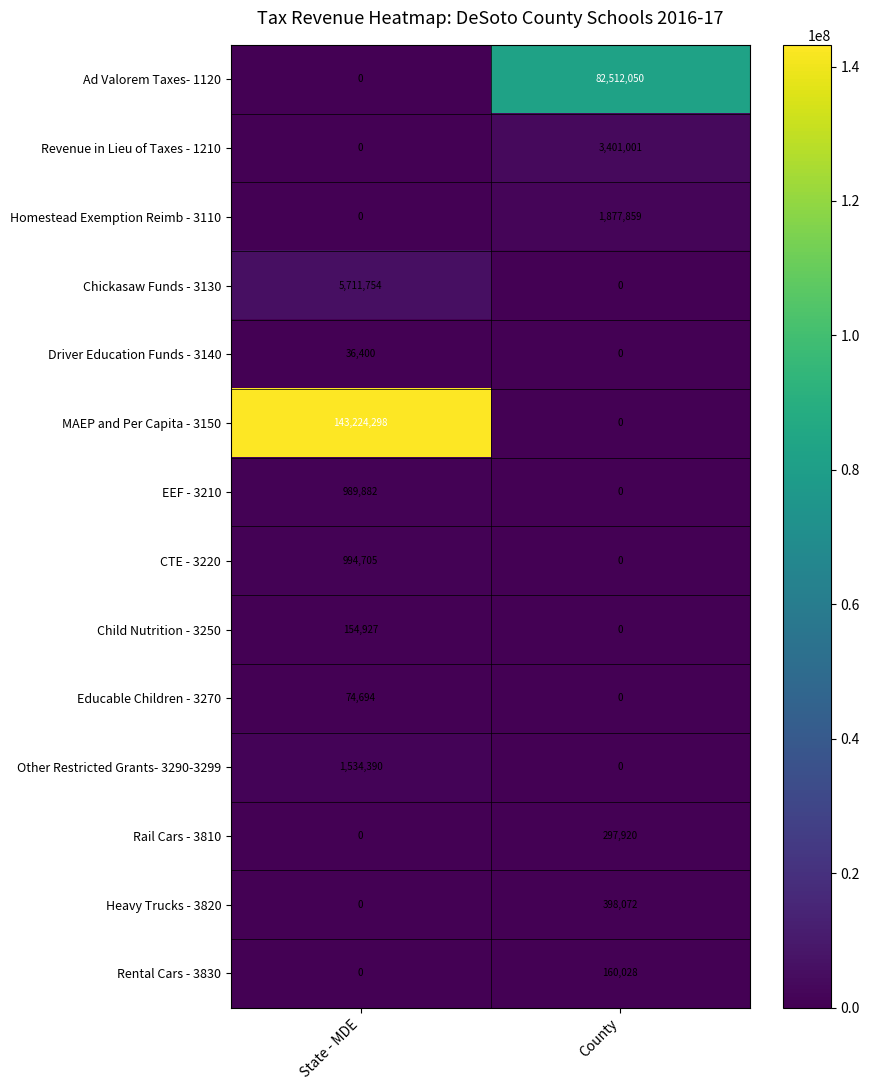

The Rental Cars - 3830 series shows 80615 at County. True or false?

False